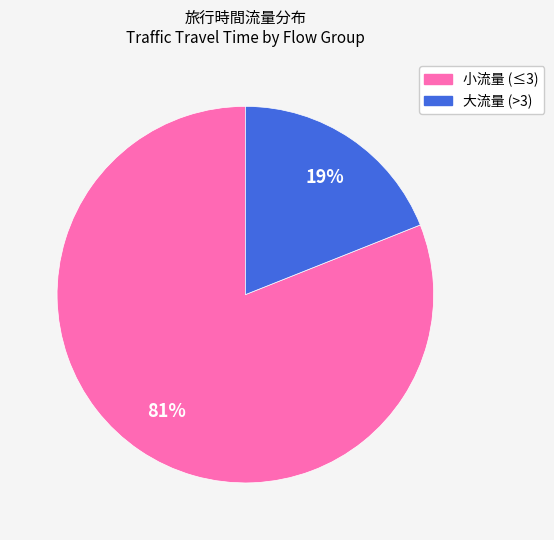

To the nearest percent, what is the average slice percentage?

50%